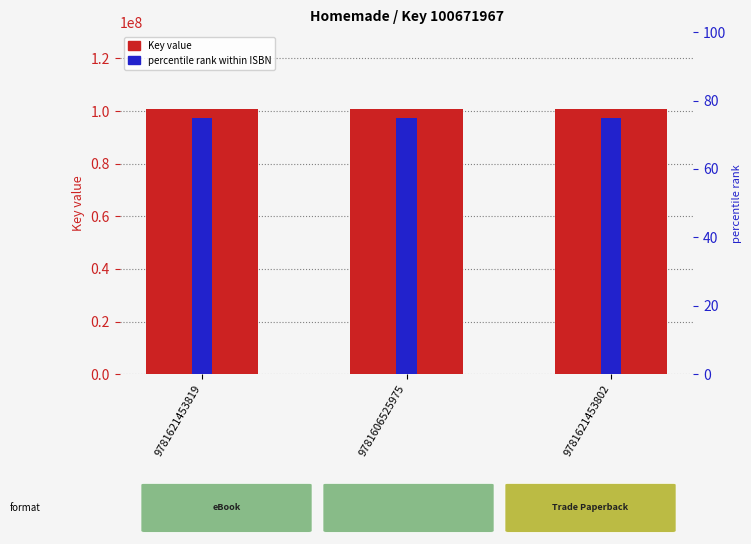

Which series has the largest range (max minus min)?

Key value